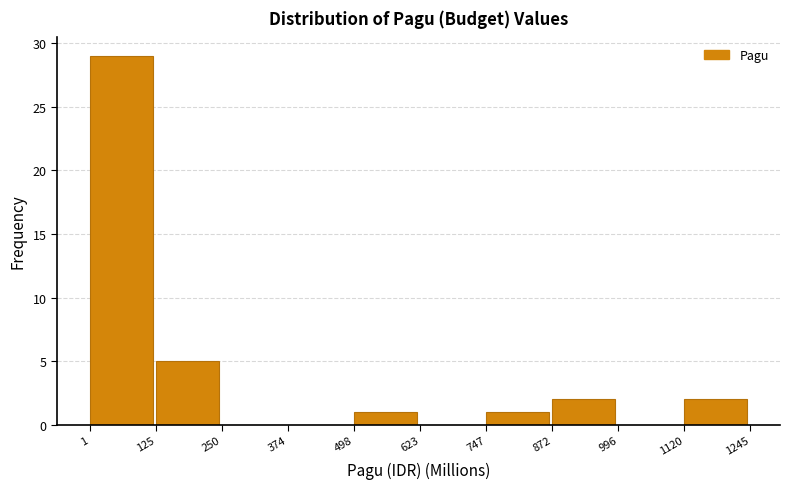

Over which range of the x-axis is the bar tallest?

1 to 125